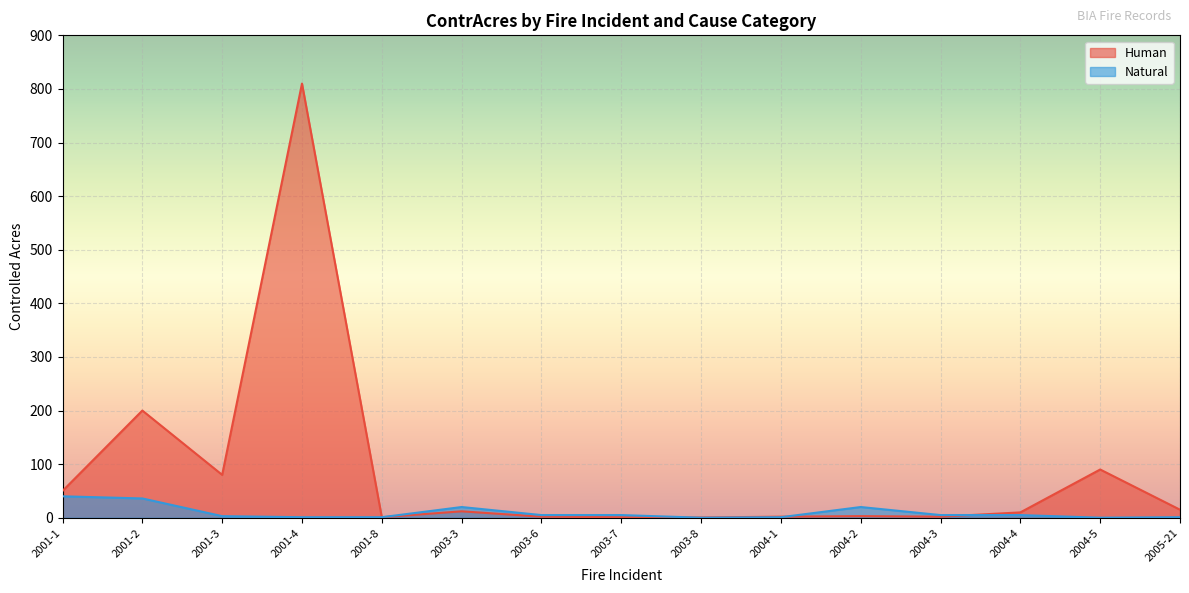

Which series changed the most between 2001-4 and 2001-8?

Human